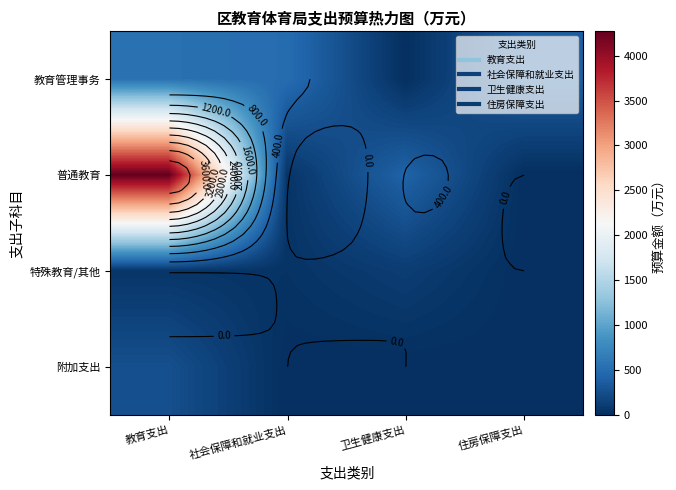

At which category does the chart reach its peak across all series?

教育支出